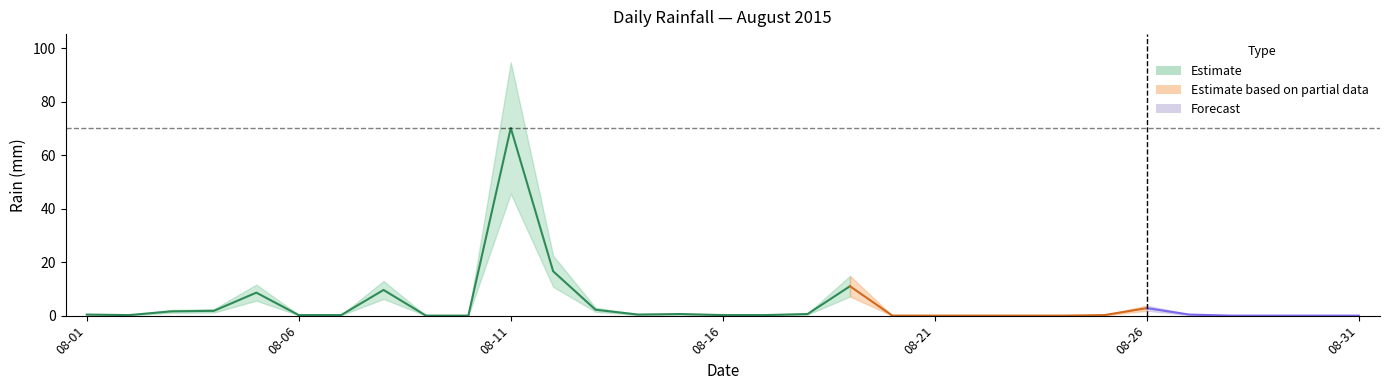

At which category does the data reach its first local peak?

2015-08-05